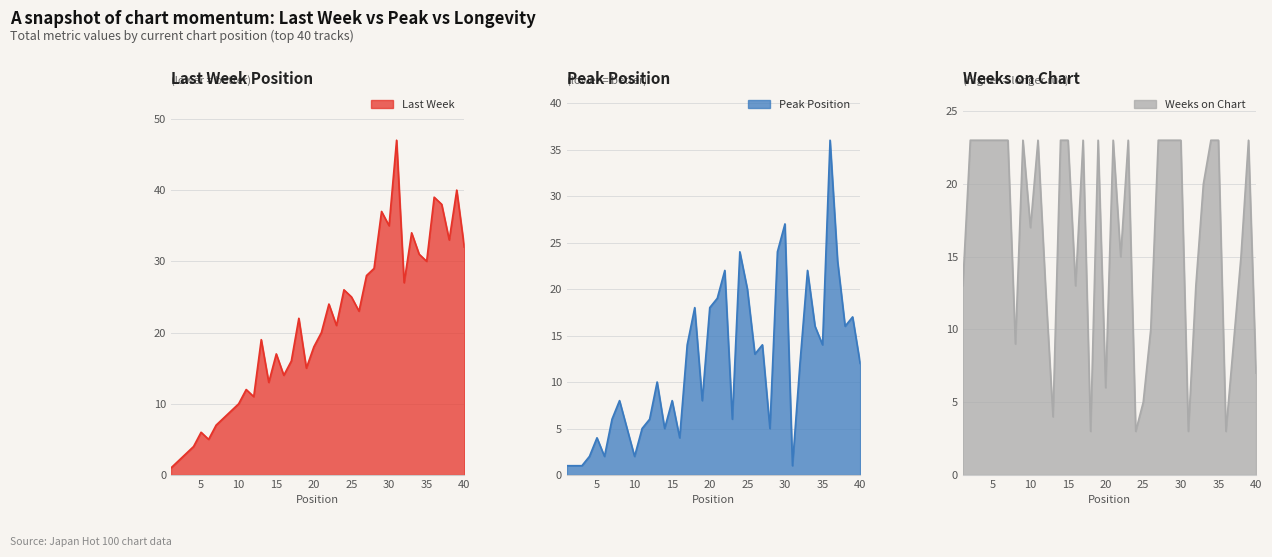

Between 12 and 23, which is larger?

23